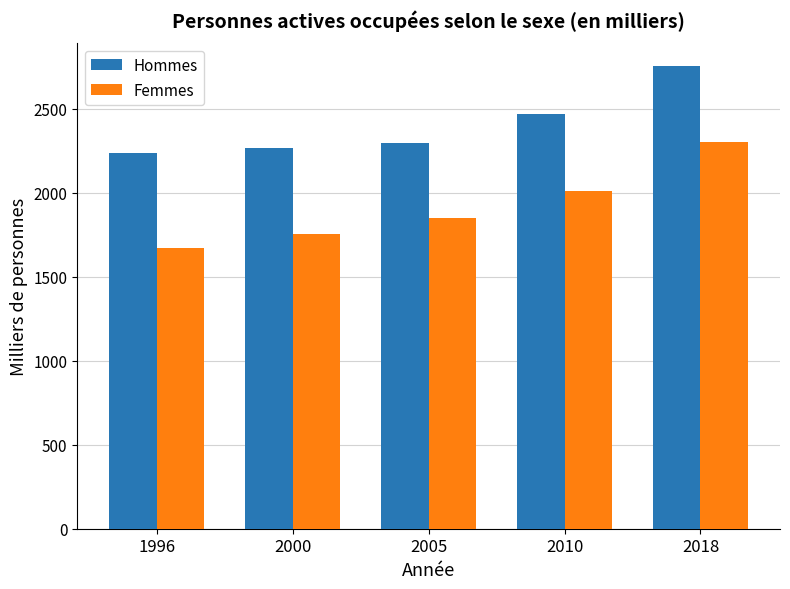

Which series has the widest spread of values?

Femmes